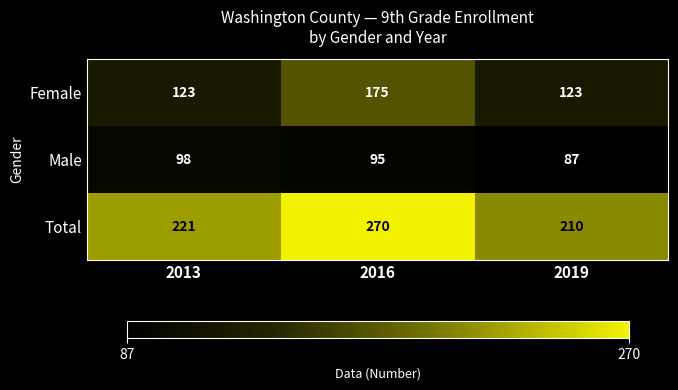

At which label is Male closest to 92?

2016